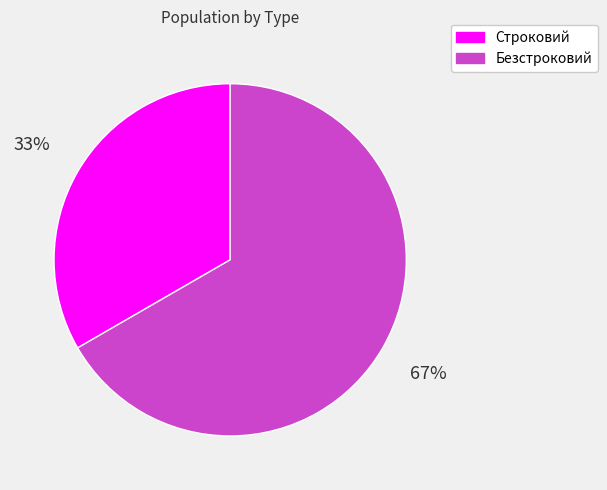

What is the smallest slice in the pie chart?

Строковий